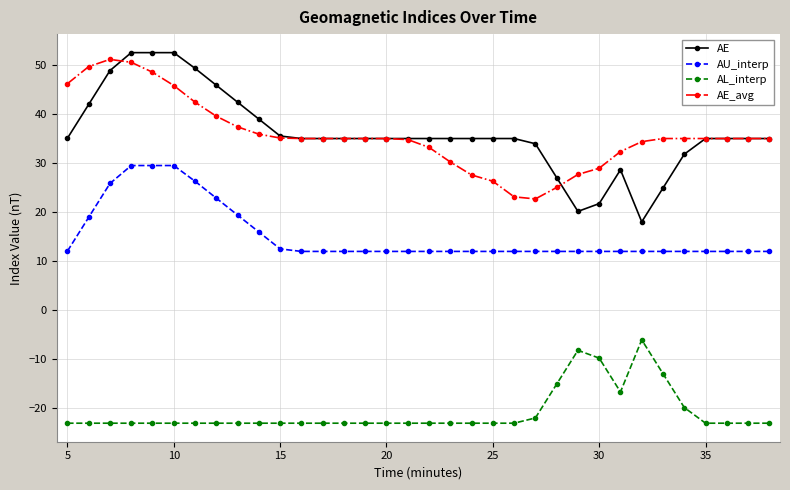

What is the lowest value of the AU_interp series?

12.0